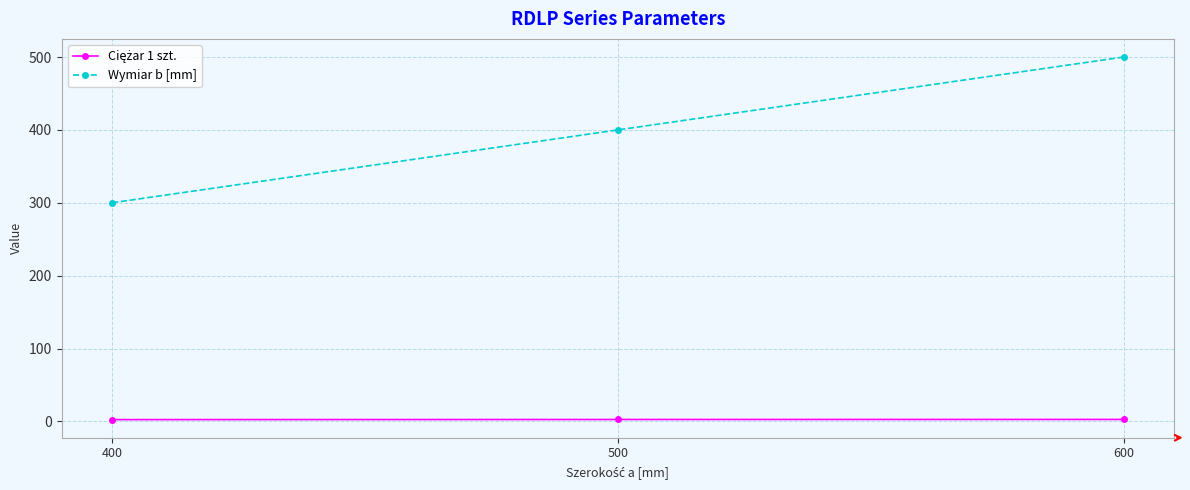

The Wymiar b [mm] series shows 300.0 at 400. True or false?

True